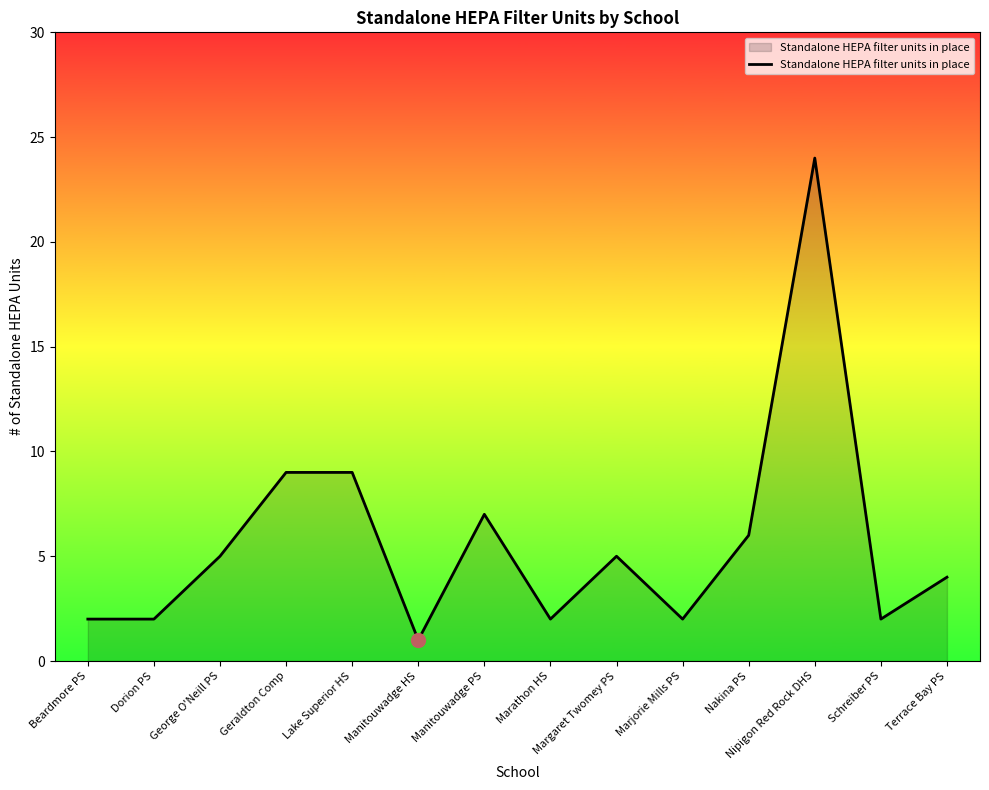

Approximately how many times larger is the value at Dorion PS compared to Marathon HS?

1.0